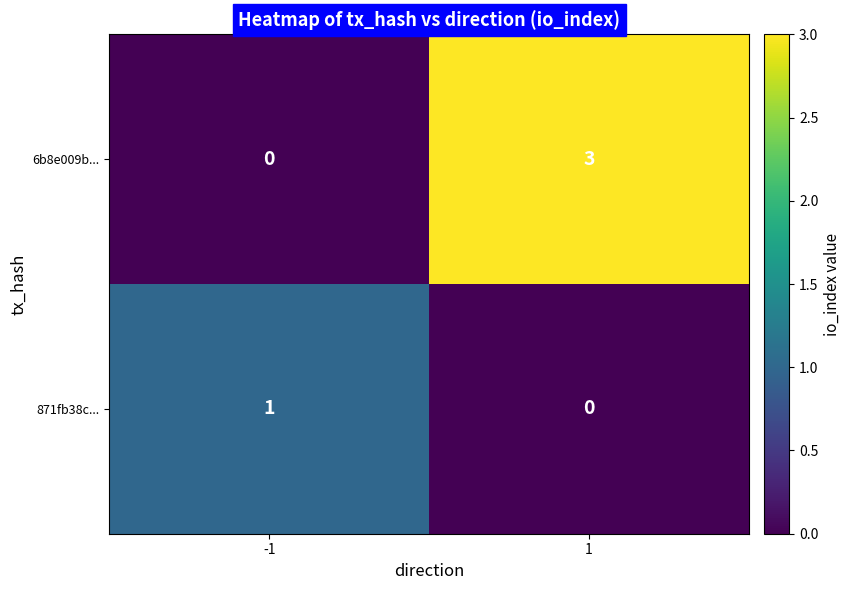

What is the difference between the 6b8e009b... values at -1 and 1?

3